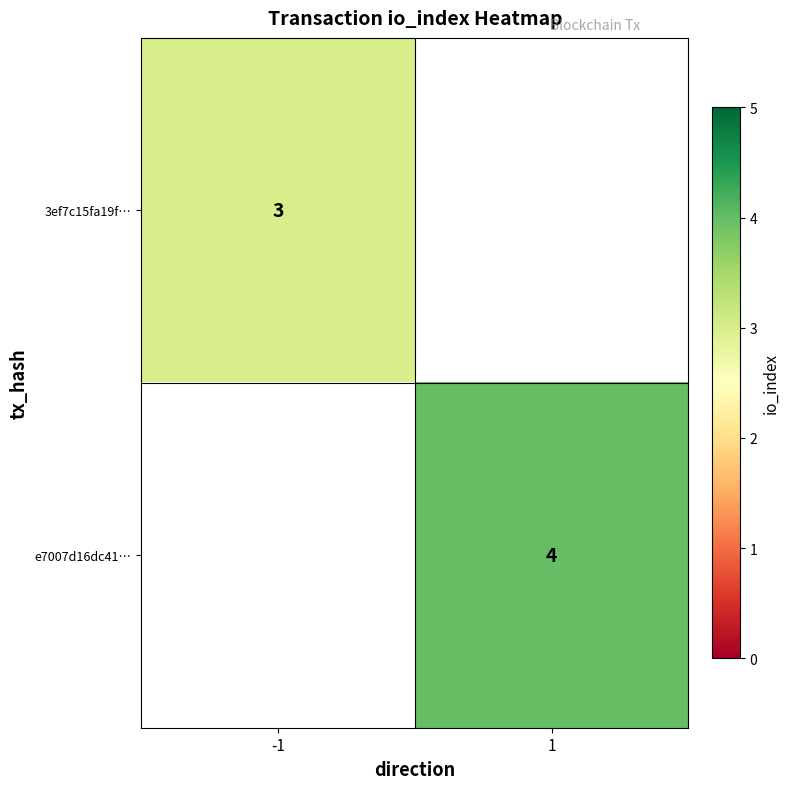

True or false: 3ef7c15fa19f… has a value of 3 at -1.

True